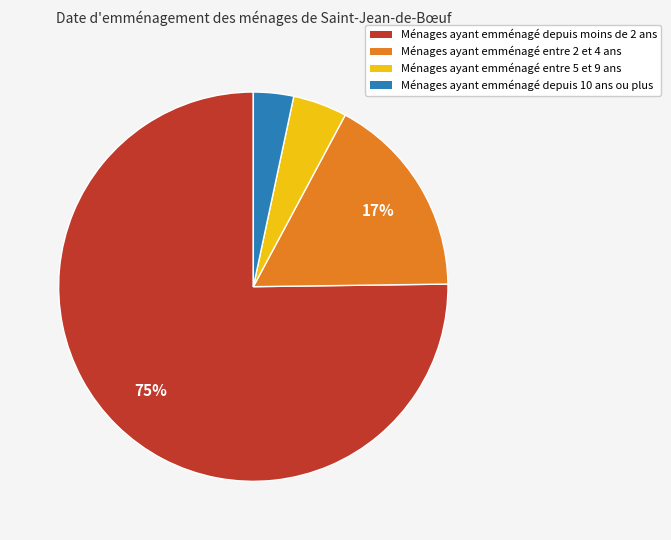

Is there any slice that represents more than half of the pie?

Yes